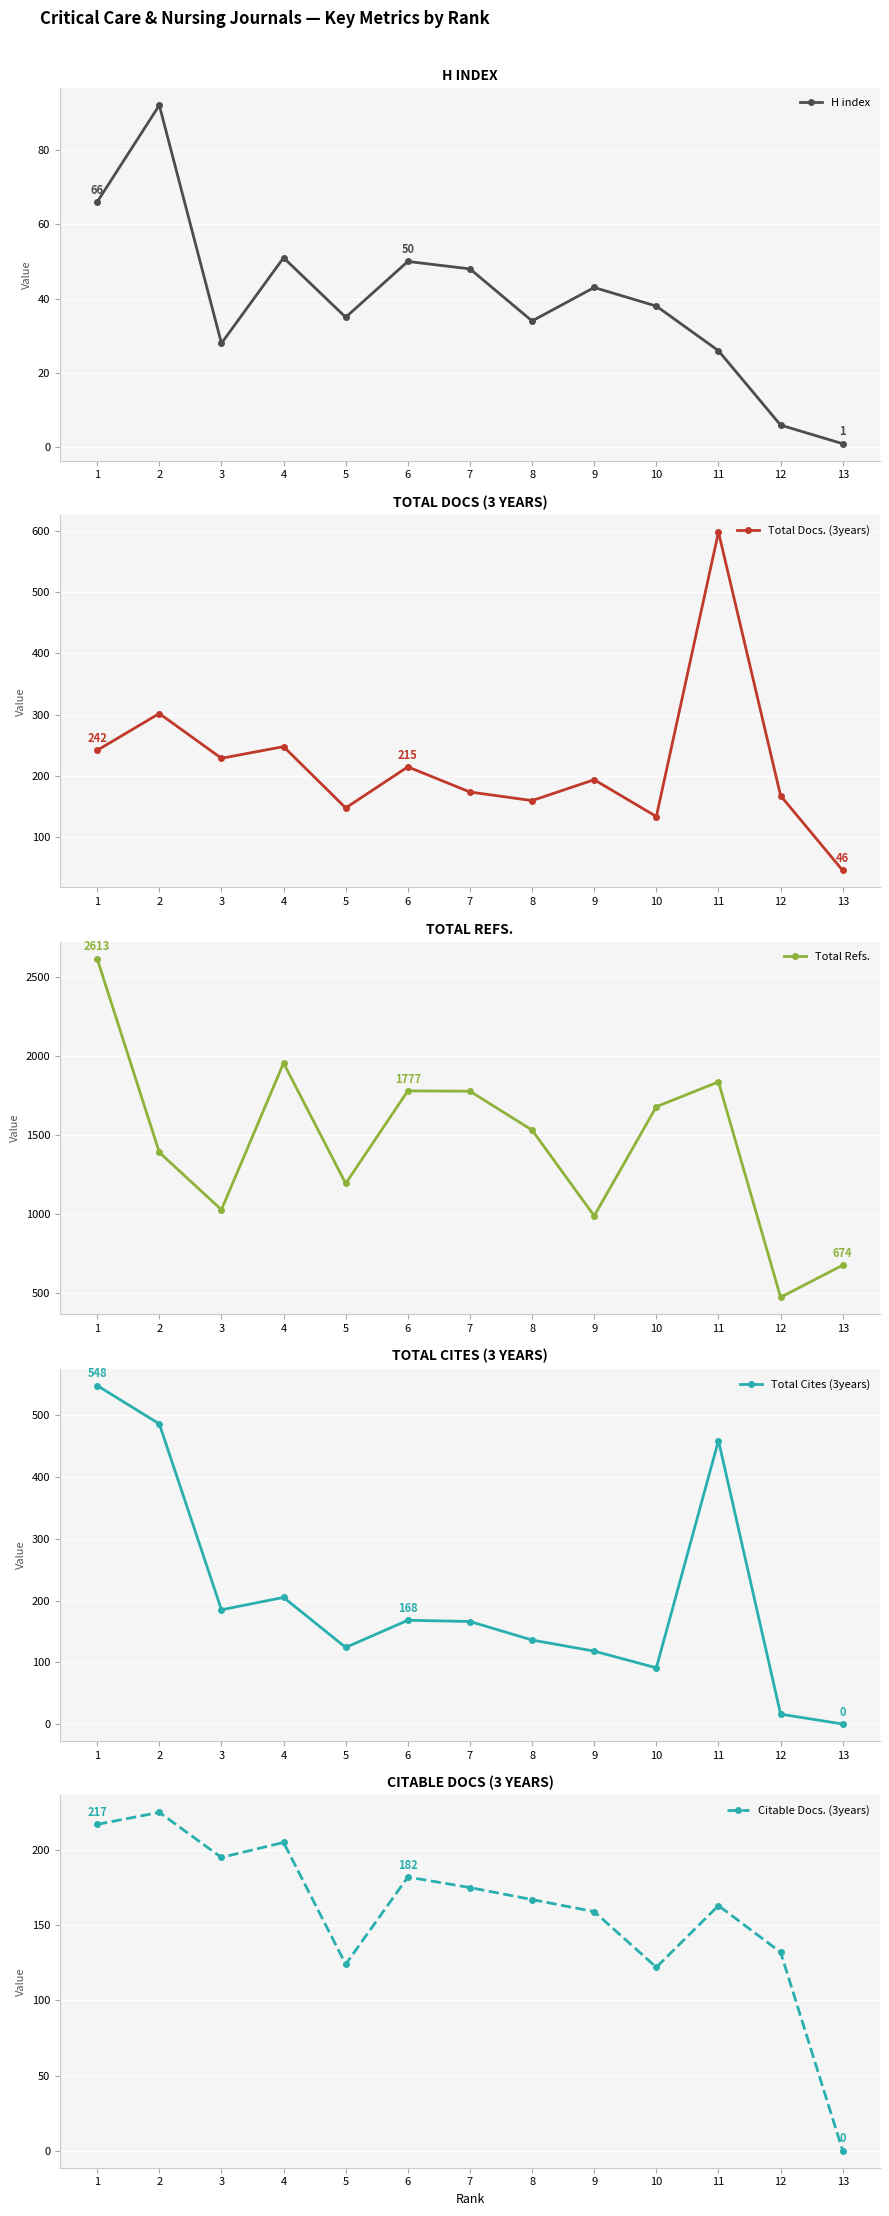

True or false: Citable Docs. (3years) has a value of 217 at 1.

True